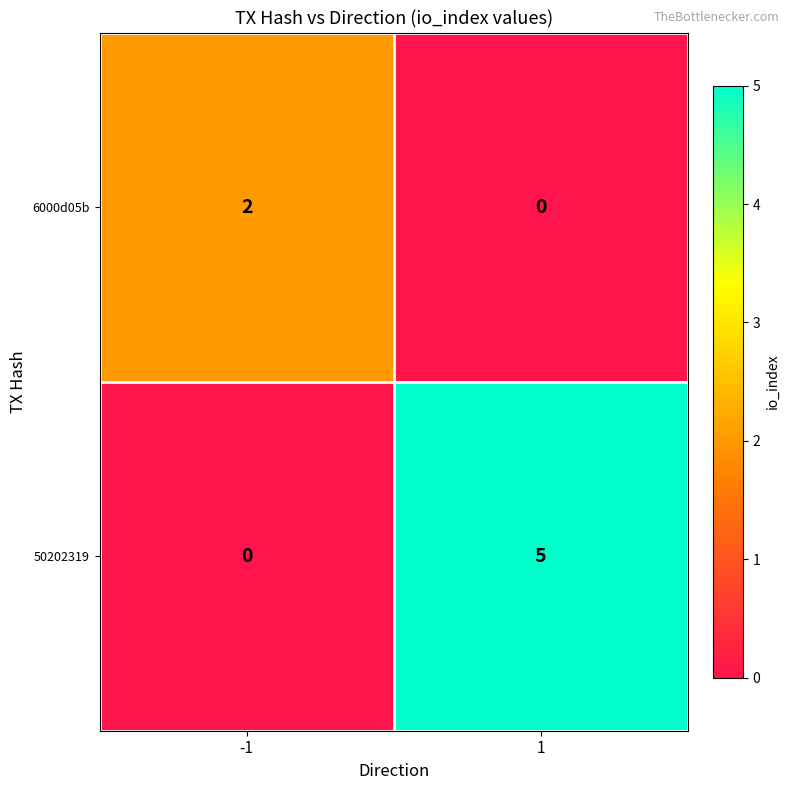

Count the number of categories in the chart.

2